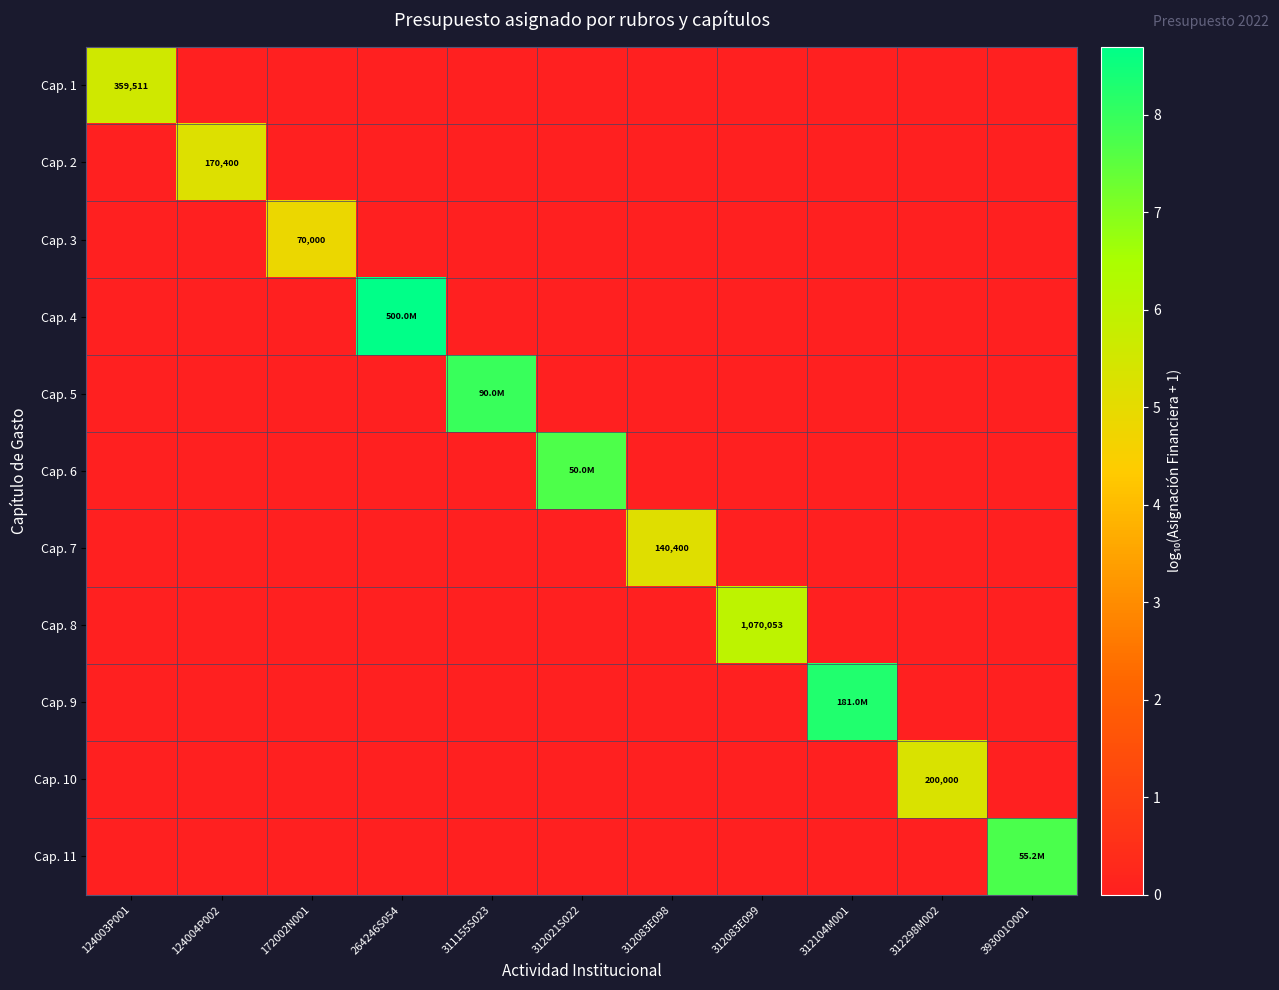

Is it true that Cap. 2 equals 2.6 at 124003P001?

False